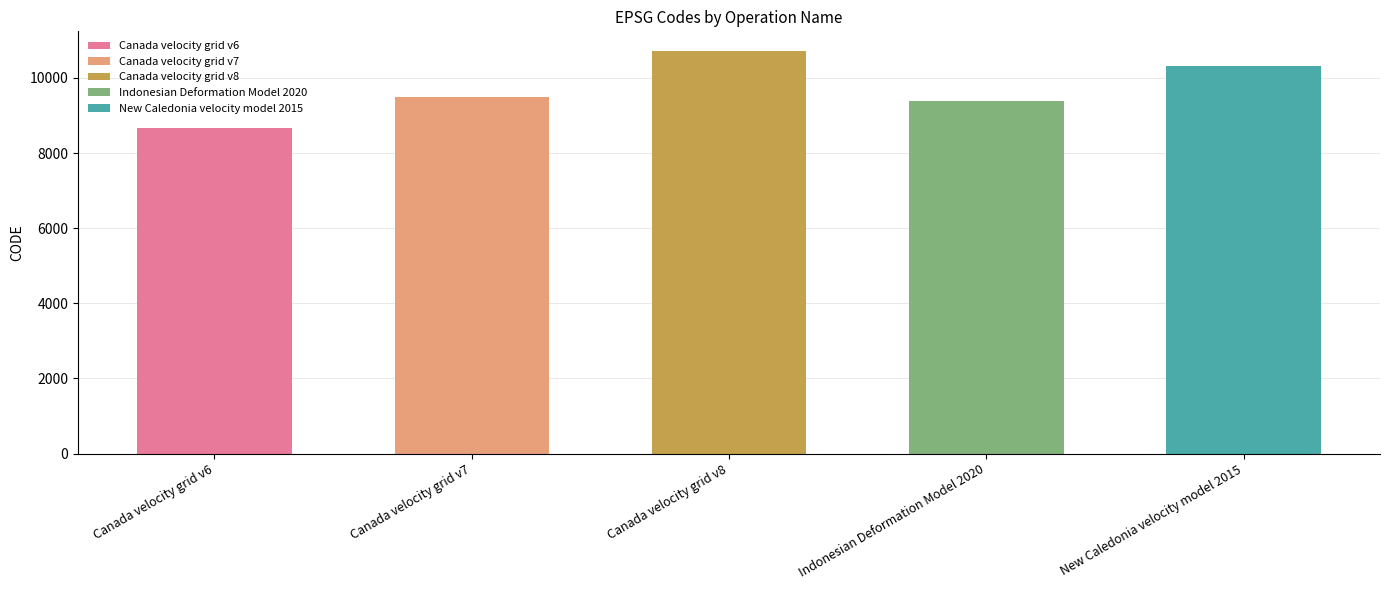

True or false: the data shows 9483 at Canada velocity grid v7.

True